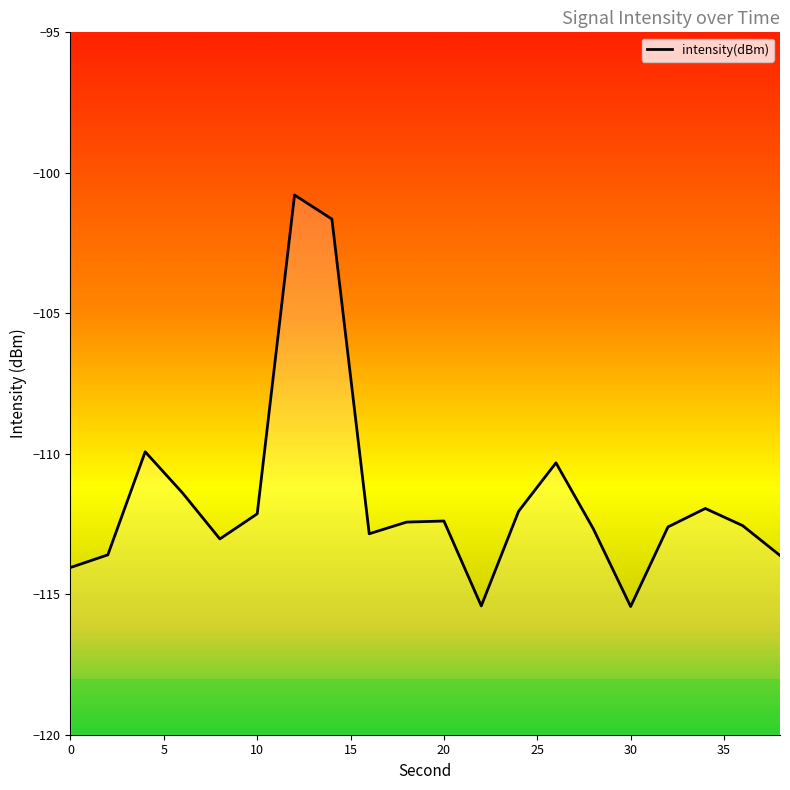

What value does the data have at 20?

-112.4